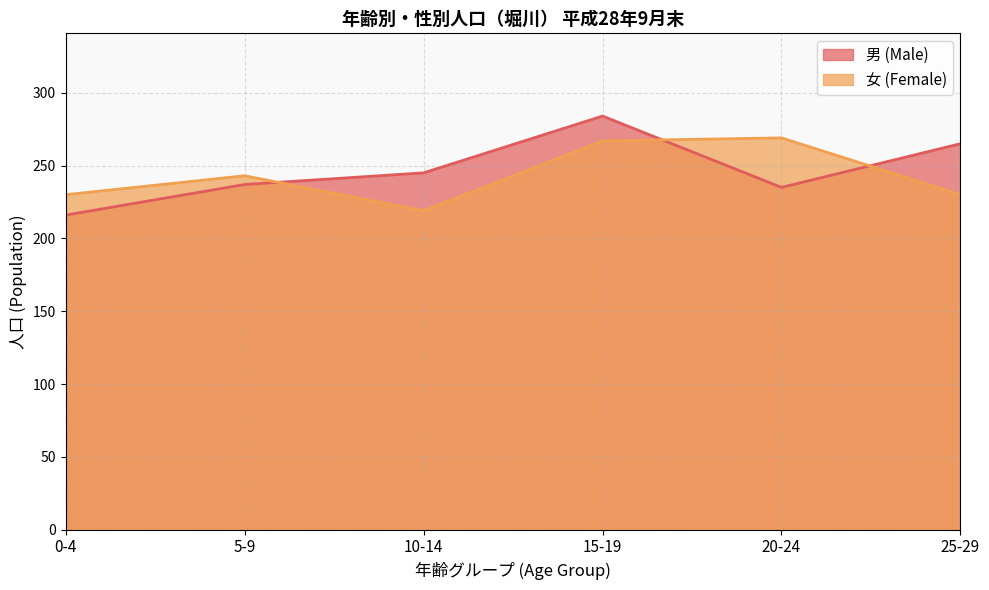

How many values in the 女 (Female) series are below 243?

3